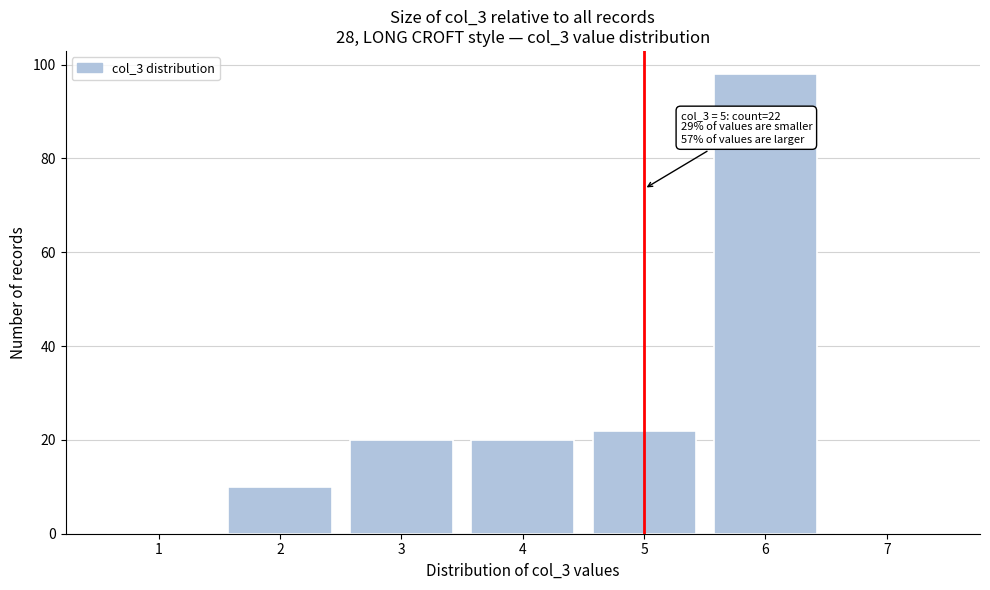

Reading left to right, what are all the values shown in this chart?

1=0	2=10	3=20	4=20	5=22	6=98	7=0